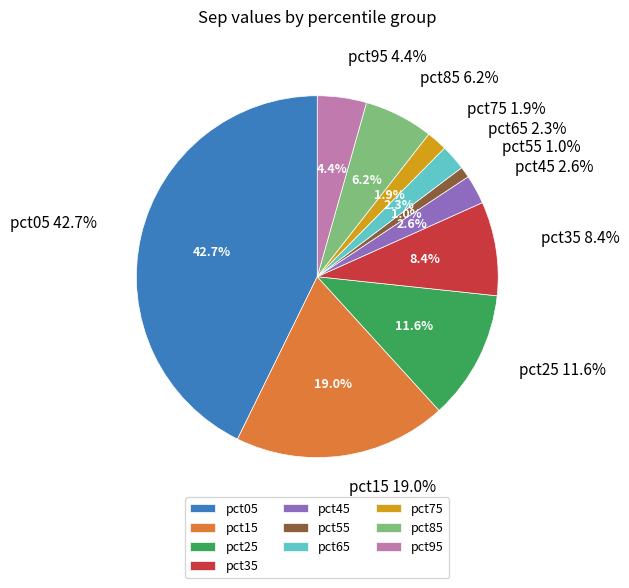

Is there any slice that represents more than half of the pie?

No